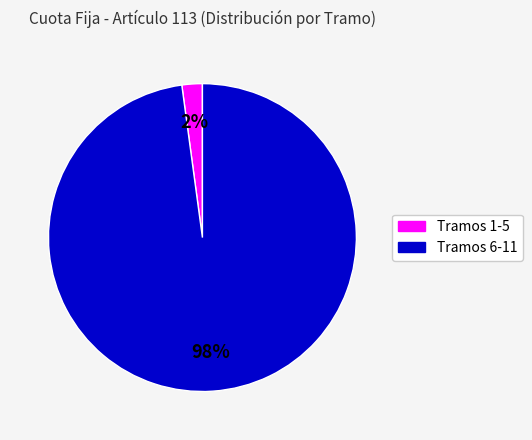

Do Tramos 6-11 and Tramos 1-5 together represent more than half of the pie?

Yes